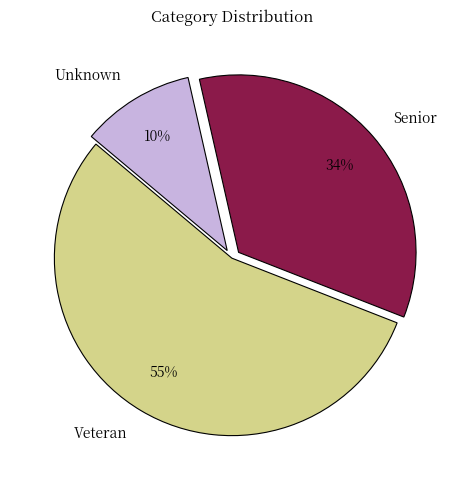

True or false: Veteran accounts for 55% of the total.

True